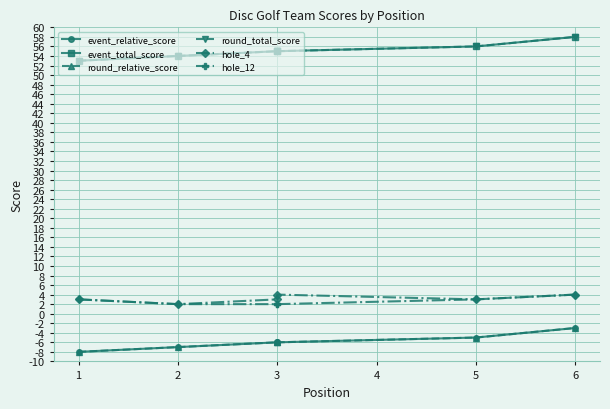

Which series has the largest total across all categories?

event_total_score